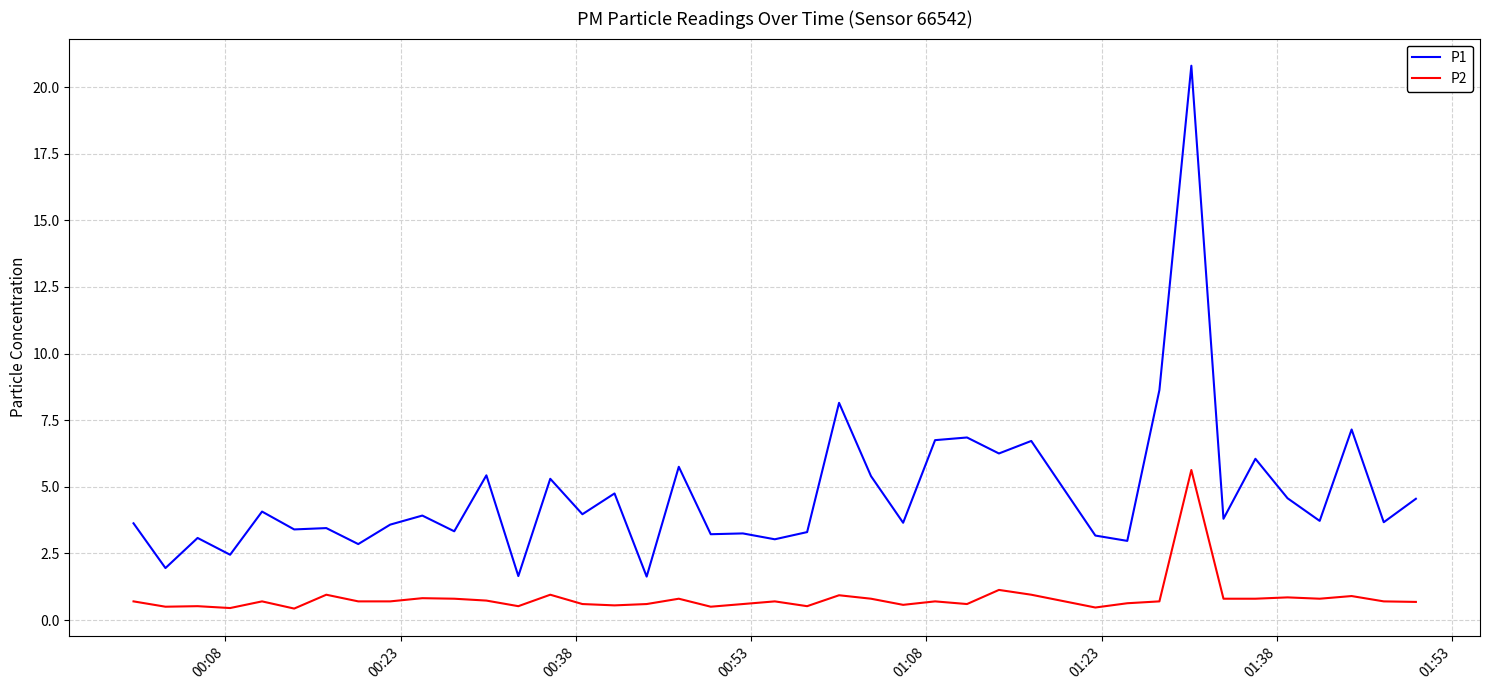

What is the maximum value for P2?

5.6